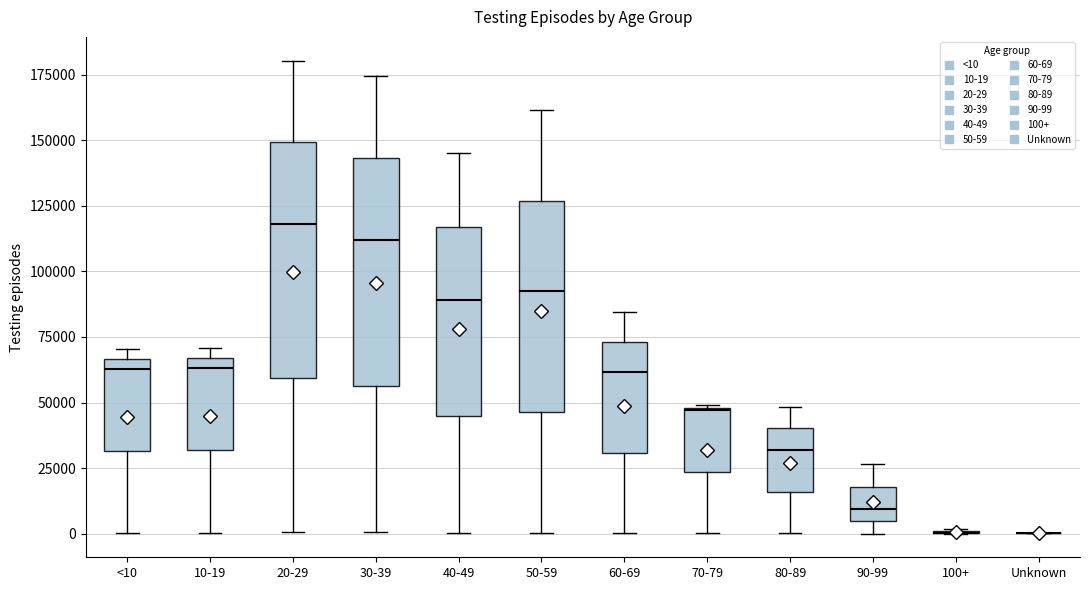

Reading left to right, read every box against the y-axis: the position of its median line, the range the box covers, and the ends of its whiskers. The values are not printed on the chart, so give them approximately, as read against the axis.

<10: median 65000 (just below the box's upper edge), box 30000 to 65000, whiskers 0 to 70000
10-19: median 65000 (just below the box's upper edge), box 30000 to 65000, whiskers 0 to 70000
20-29: median 120000, box 60000 to 150000, whiskers 0 to 180000
30-39: median 110000, box 55000 to 145000, whiskers 0 to 175000
40-49: median 90000, box 45000 to 115000, whiskers 0 to 145000
50-59: median 90000, box 45000 to 125000, whiskers 0 to 160000
60-69: median 60000, box 30000 to 75000, whiskers 0 to 85000
70-79: median 45000, box 25000 to 50000, whiskers 0 to 50000
80-89: median 30000, box 15000 to 40000, whiskers 0 to 50000
90-99: median 10000, box 5000 to 20000, whiskers 0 to 25000
100+: box collapsed to a line at 0, whiskers 0 to 0
Unknown: box collapsed to a line at 0, whiskers 0 to 0